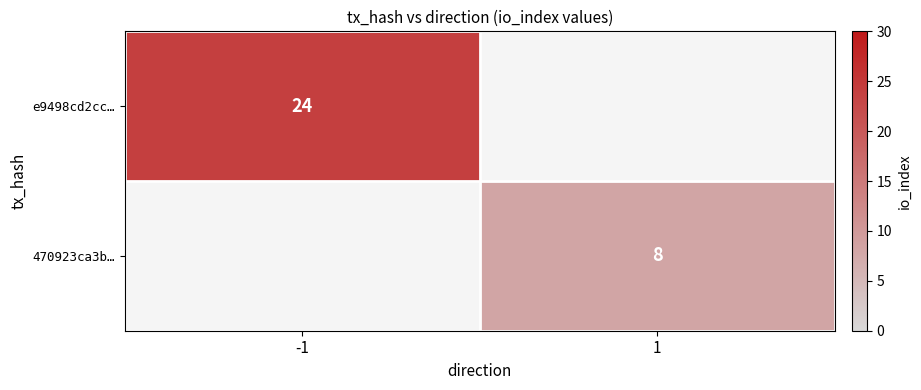

The 470923ca3b… series shows 8 at 1. True or false?

True